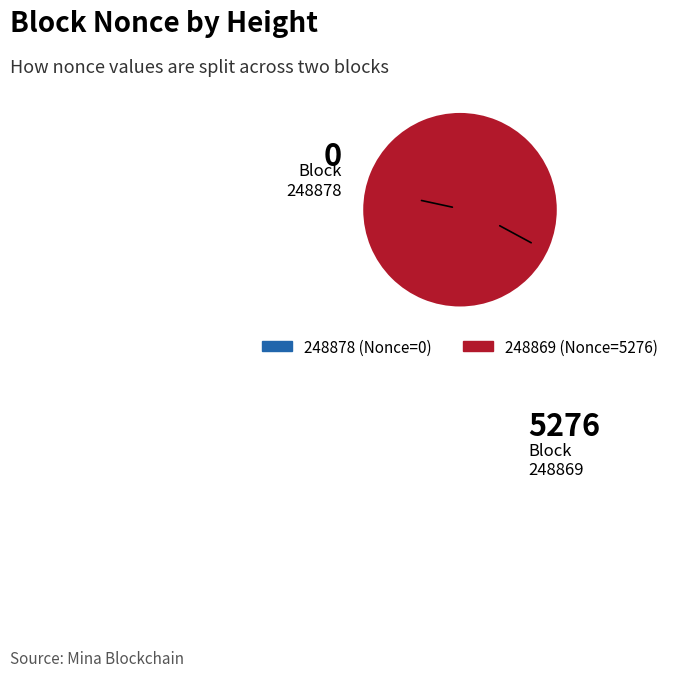

Is it true that 248869 is 100% of the pie?

True